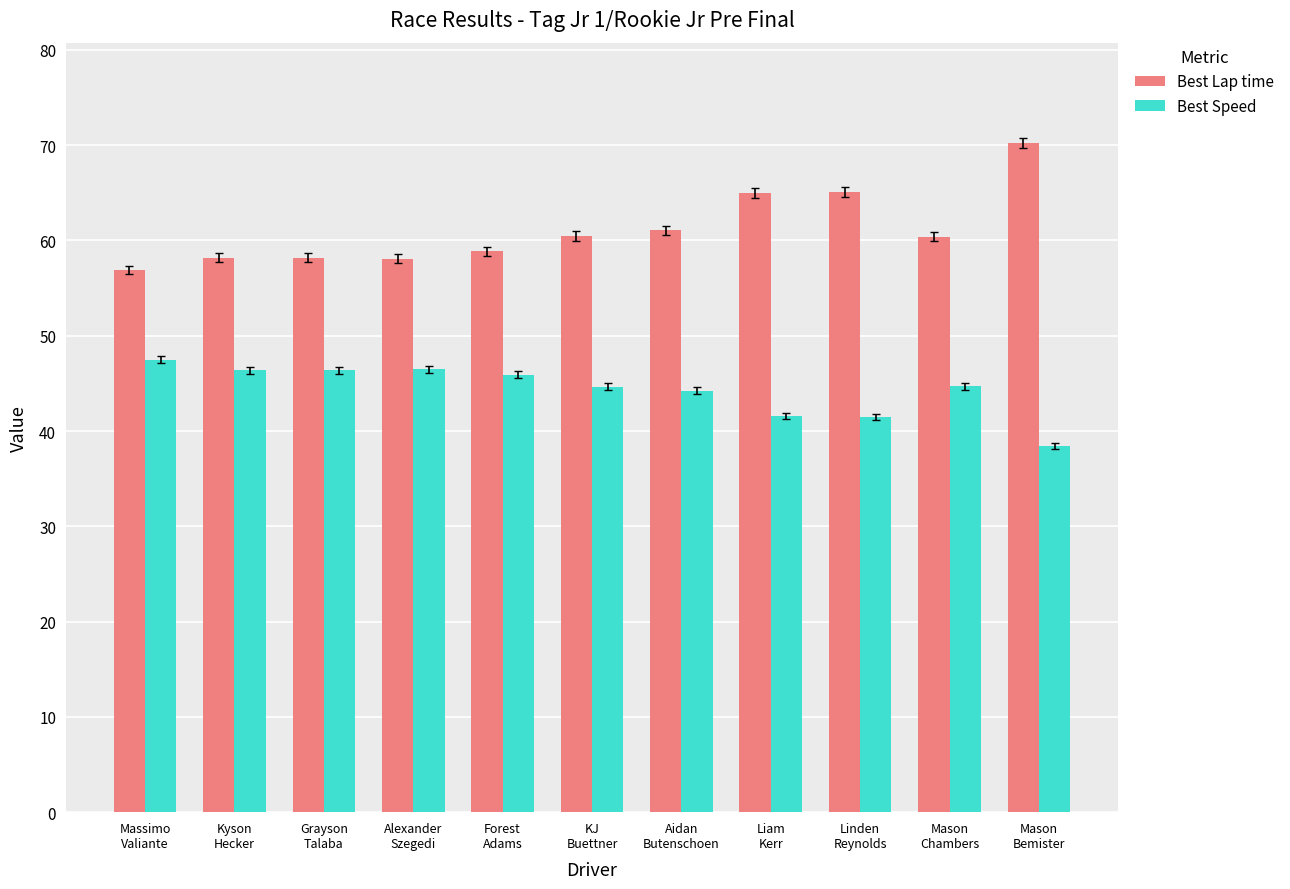

List the series in order of their peak value, highest first.

Best Lap time, Best Speed